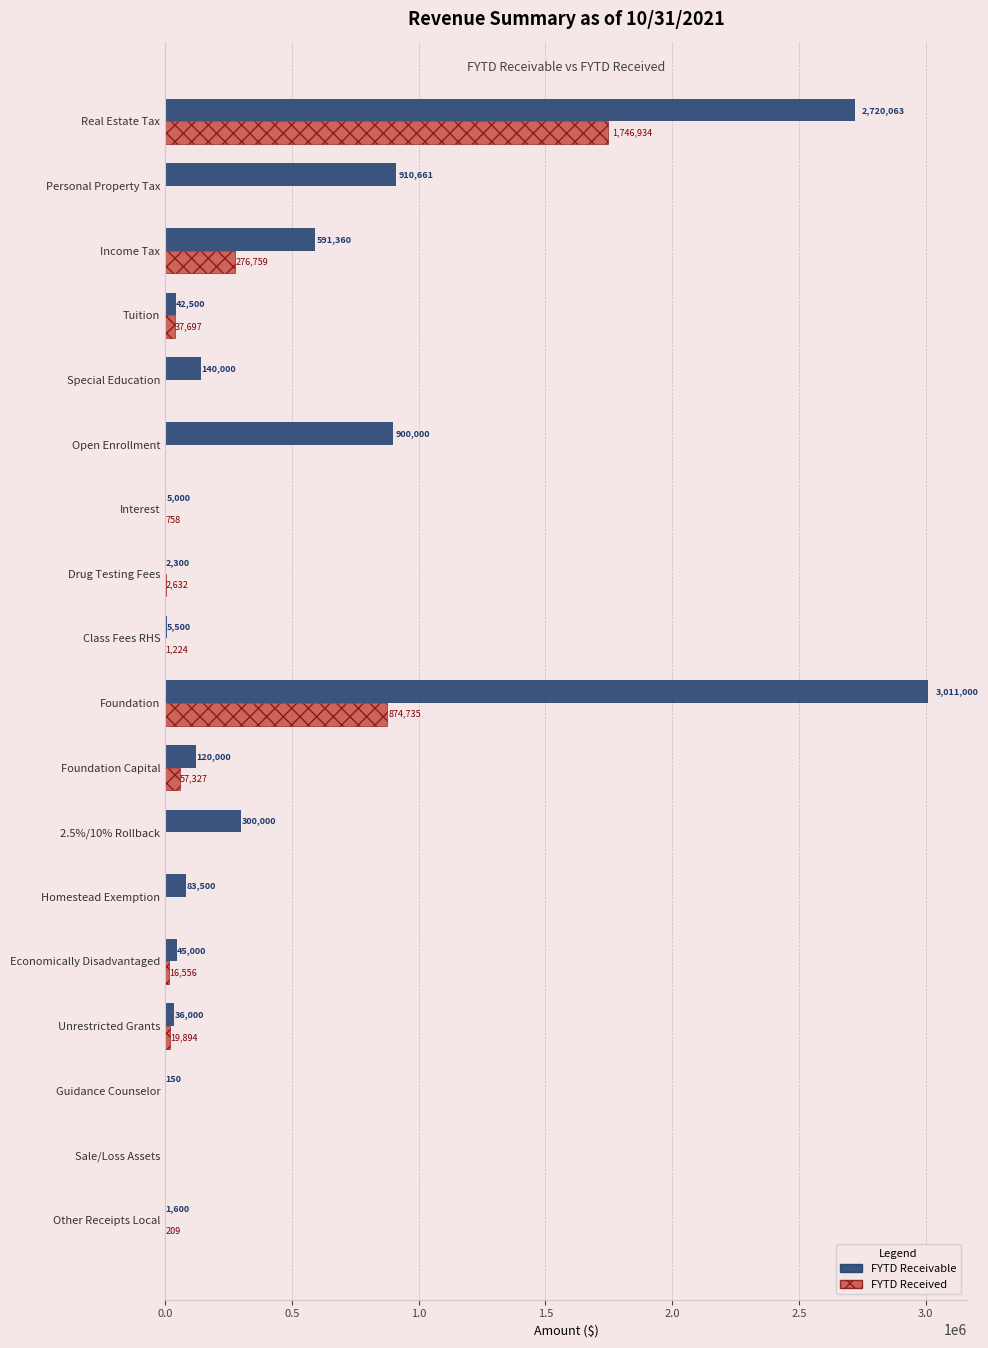

Which series has the largest total across all categories?

FYTD Receivable